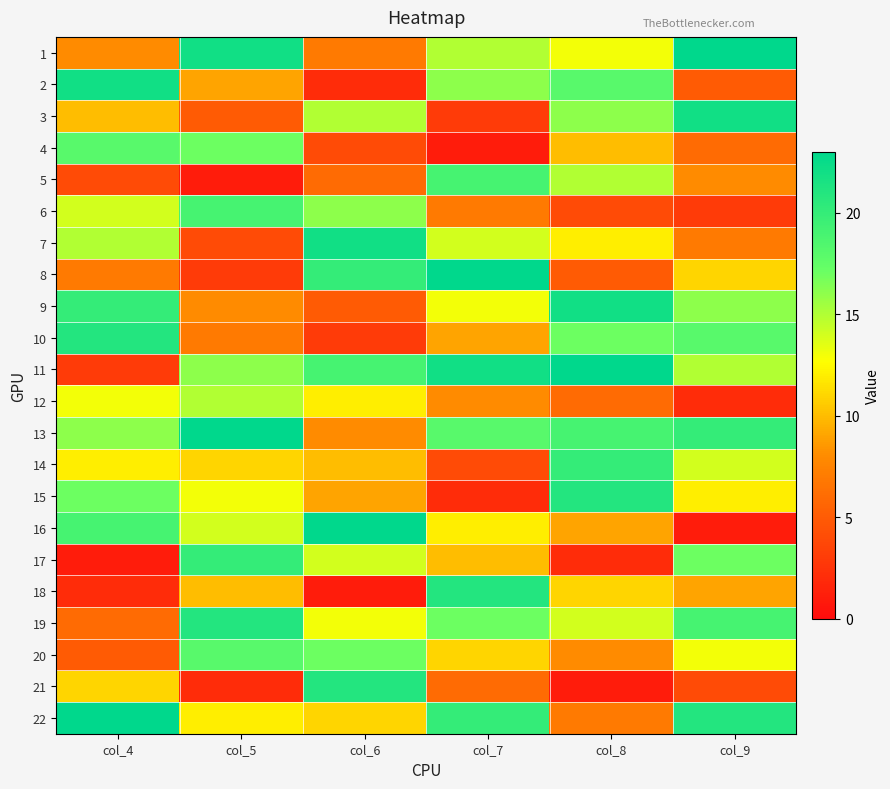

Reading left to right, list all the values displayed in this chart.

1: col_4=8	col_5=22	col_6=7	col_7=15	col_8=13	col_9=23
2: col_4=22	col_5=9	col_6=2	col_7=16	col_8=18	col_9=5
3: col_4=10	col_5=5	col_6=15	col_7=3	col_8=16	col_9=22
4: col_4=18	col_5=17	col_6=4	col_7=1	col_8=10	col_9=6
5: col_4=4	col_5=1	col_6=6	col_7=19	col_8=15	col_9=8
6: col_4=14	col_5=19	col_6=16	col_7=7	col_8=4	col_9=3
7: col_4=15	col_5=4	col_6=22	col_7=14	col_8=12	col_9=7
8: col_4=7	col_5=3	col_6=20	col_7=23	col_8=5	col_9=11
9: col_4=20	col_5=8	col_6=5	col_7=13	col_8=22	col_9=16
10: col_4=21	col_5=7	col_6=3	col_7=9	col_8=17	col_9=18
11: col_4=3	col_5=16	col_6=19	col_7=22	col_8=23	col_9=15
12: col_4=13	col_5=15	col_6=12	col_7=8	col_8=6	col_9=2
13: col_4=16	col_5=23	col_6=8	col_7=18	col_8=19	col_9=20
14: col_4=12	col_5=11	col_6=10	col_7=4	col_8=20	col_9=14
15: col_4=17	col_5=13	col_6=9	col_7=2	col_8=21	col_9=12
16: col_4=19	col_5=14	col_6=23	col_7=12	col_8=9	col_9=1
17: col_4=1	col_5=20	col_6=14	col_7=10	col_8=2	col_9=17
18: col_4=2	col_5=10	col_6=1	col_7=21	col_8=11	col_9=9
19: col_4=6	col_5=21	col_6=13	col_7=17	col_8=14	col_9=19
20: col_4=5	col_5=18	col_6=17	col_7=11	col_8=8	col_9=13
21: col_4=11	col_5=2	col_6=21	col_7=6	col_8=1	col_9=4
22: col_4=23	col_5=12	col_6=11	col_7=20	col_8=7	col_9=21